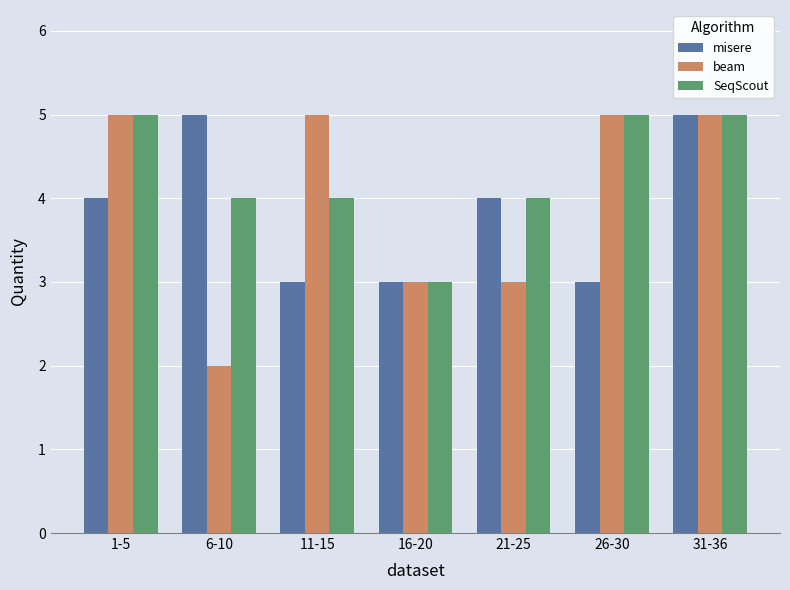

Is the value of beam at 1-5 greater than the value of SeqScout at 6-10?

Yes